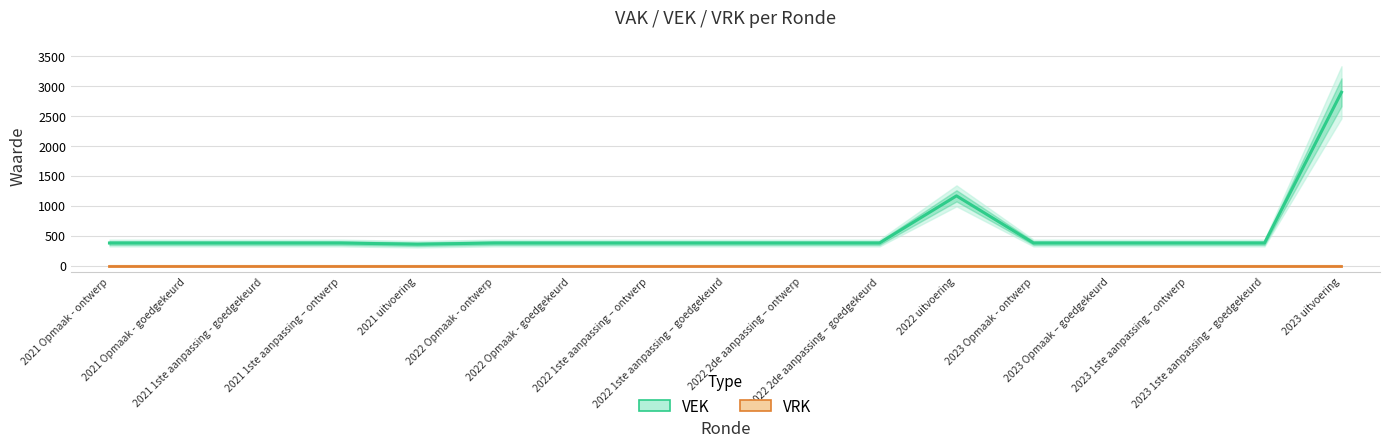

True or false: VEK has a value of 380 at 2023 Opmaak - ontwerp.

True